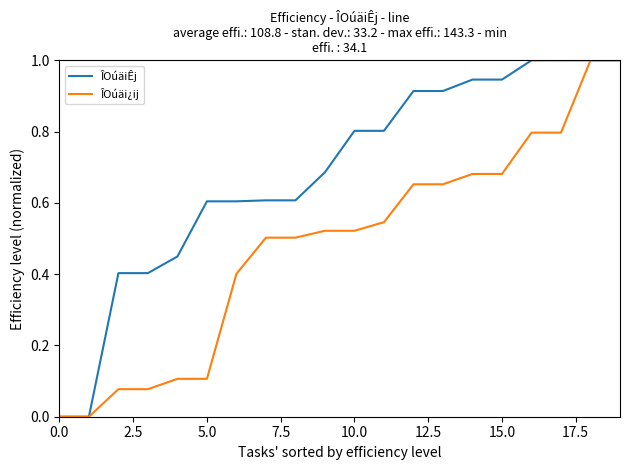

What is the difference between the second highest and minimum values in the ÎOúäi¿ij series?

1.0